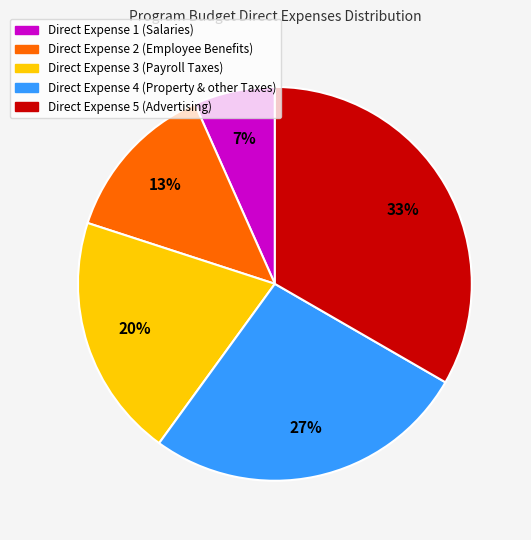

Is there a majority slice in this chart?

No